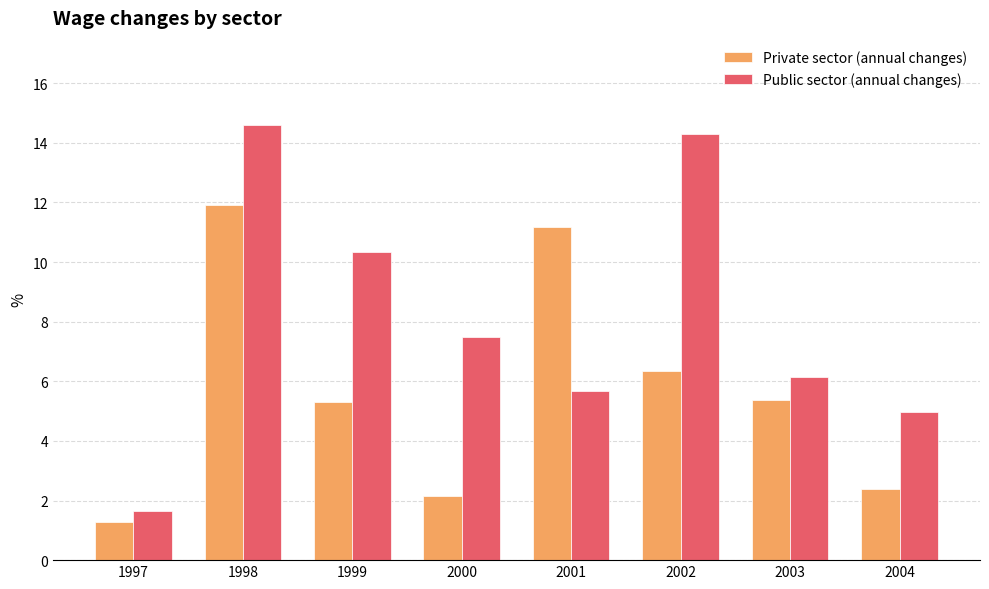

What is the value of the Public sector (annual changes) bar at the 3rd from the left?

10.3